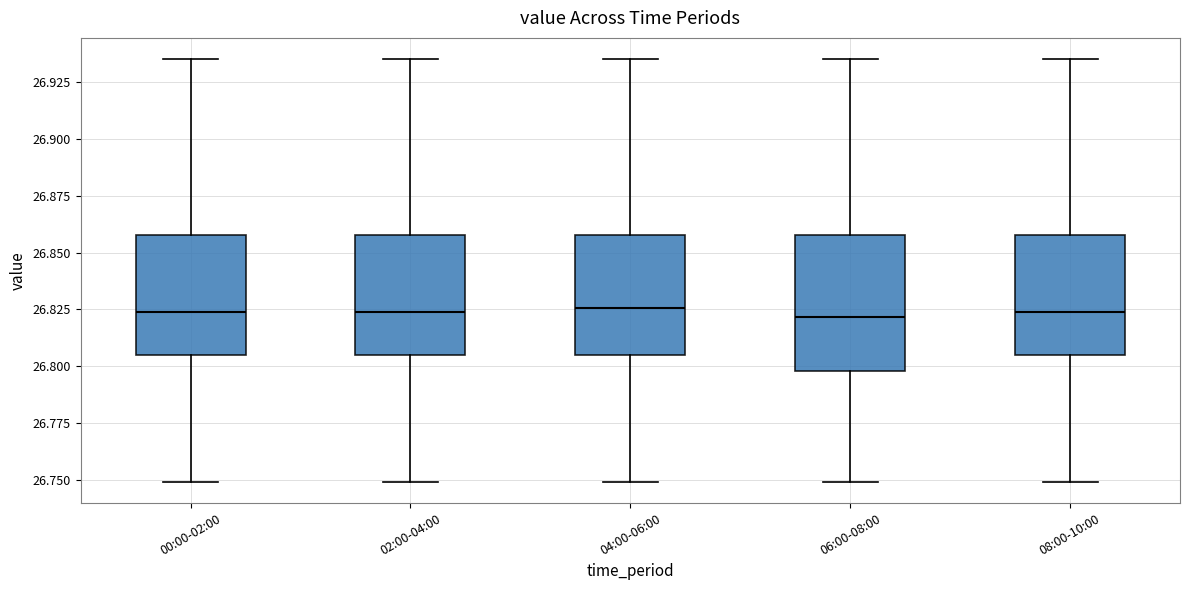

Reading left to right, transcribe this box plot: for each box, give where its median line is, the range the box spans, and where its two whiskers end, as read against the y-axis. The values are not printed on the chart, so give them approximately, as read against the axis.

00:00-02:00: median 26.825, box 26.805 to 26.860, whiskers 26.750 to 26.935
02:00-04:00: median 26.825, box 26.805 to 26.860, whiskers 26.750 to 26.935
04:00-06:00: median 26.825, box 26.805 to 26.860, whiskers 26.750 to 26.935
06:00-08:00: median 26.820, box 26.800 to 26.860, whiskers 26.750 to 26.935
08:00-10:00: median 26.825, box 26.805 to 26.860, whiskers 26.750 to 26.935